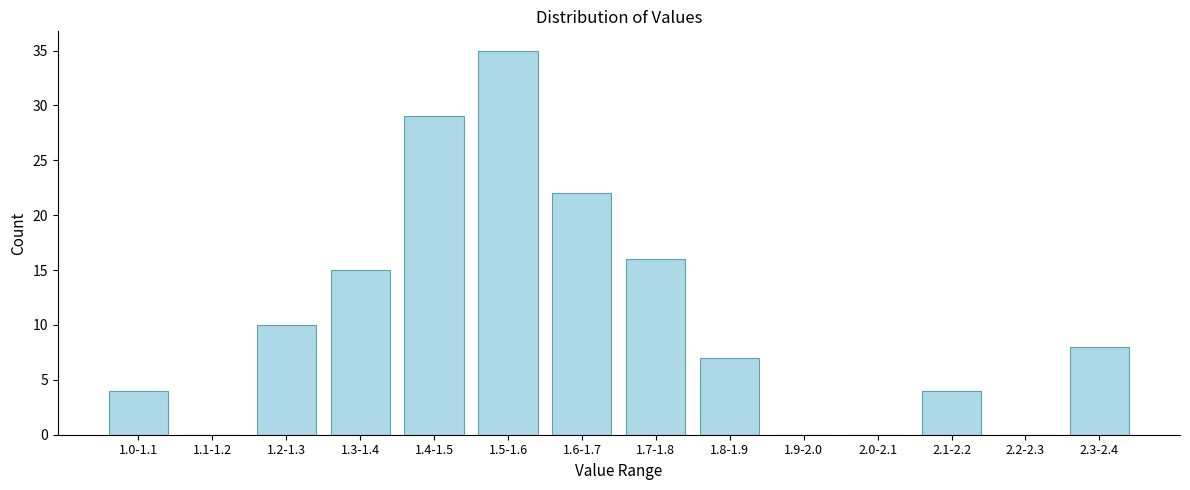

Reading left to right, transcribe all the data shown in this chart.

1.0-1.1=4	1.1-1.2=0	1.2-1.3=10	1.3-1.4=15	1.4-1.5=29	1.5-1.6=35	1.6-1.7=22	1.7-1.8=16	1.8-1.9=7	1.9-2.0=0	2.0-2.1=0	2.1-2.2=4	2.2-2.3=0	2.3-2.4=8